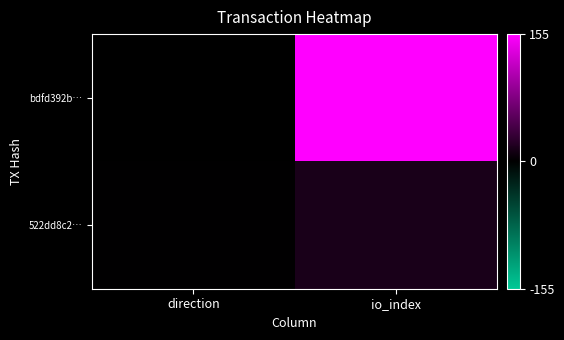

Between direction and io_index, which is larger?

io_index